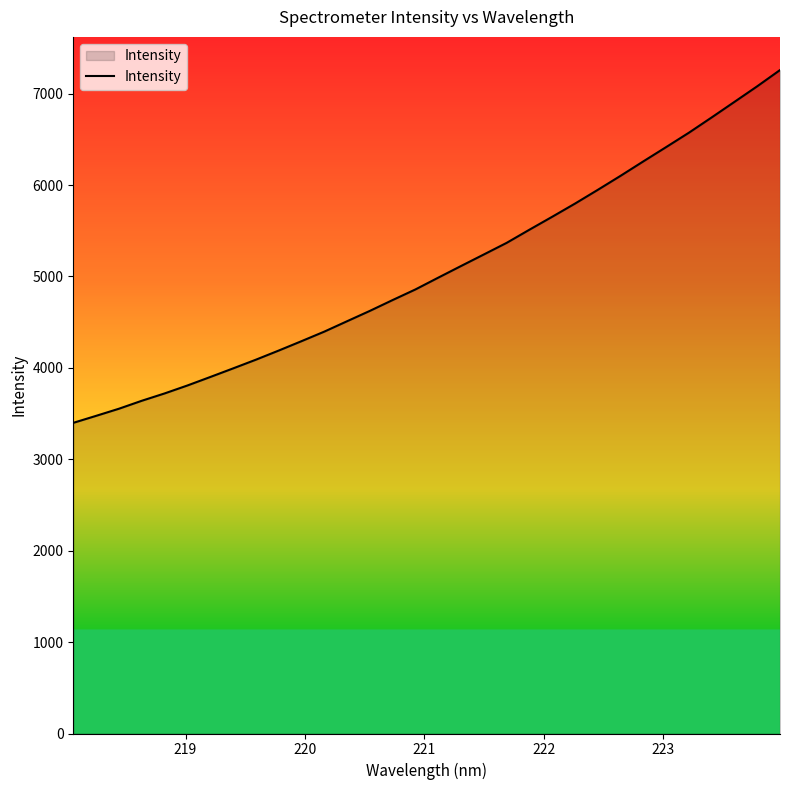

What is the maximum value shown in the chart?

7257.7